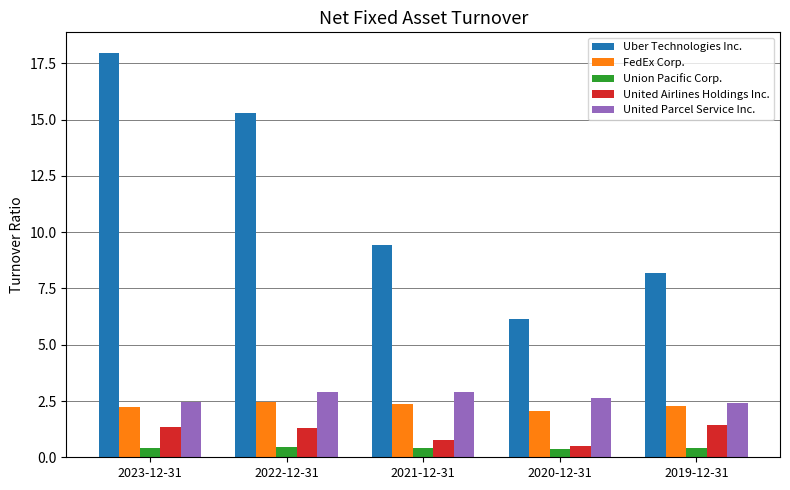

How many Union Pacific Corp. values are between 0 and 1?

5